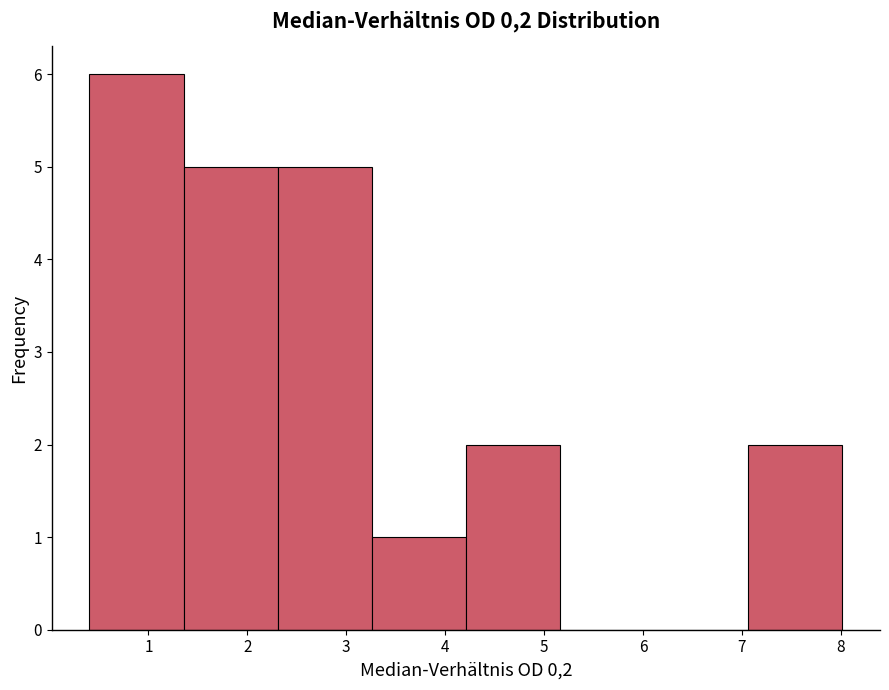

Over which range of the x-axis is the bar tallest?

0.4 to 1.4